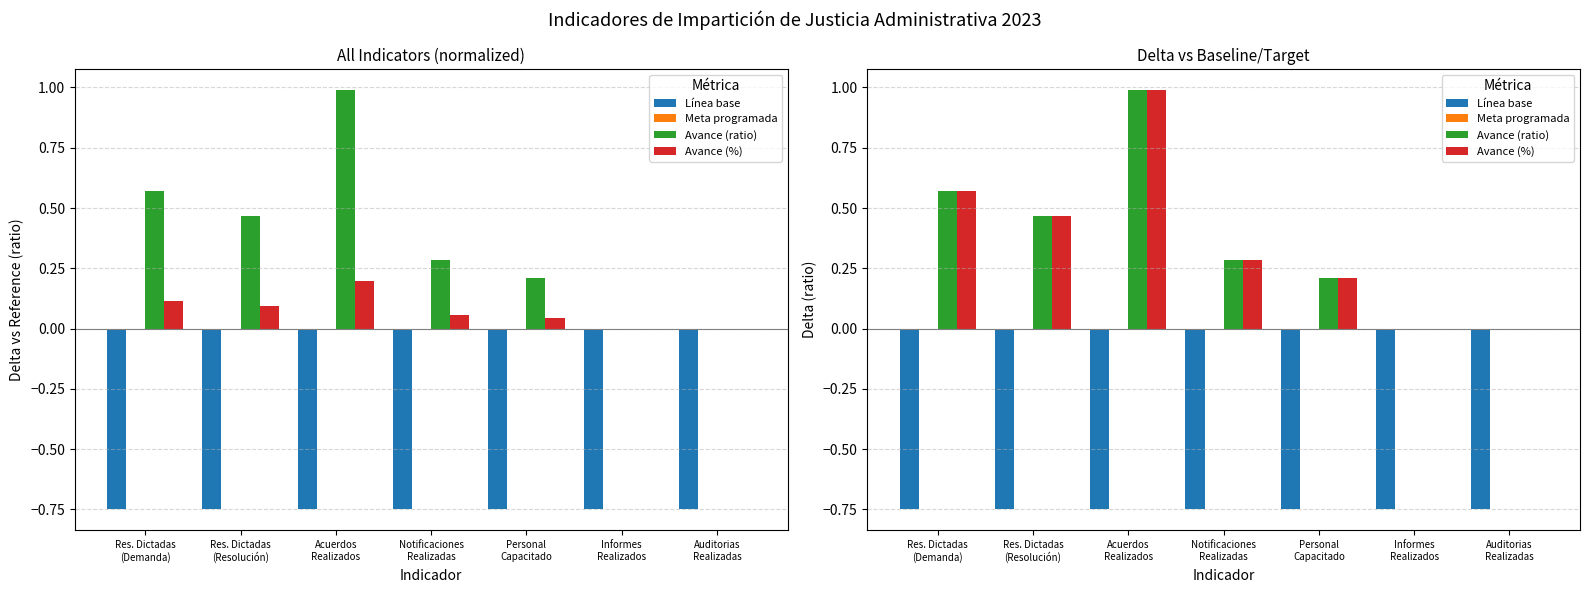

What are all the series names shown in the legend?

Línea base, Meta programada, Avance (ratio), Avance (%)